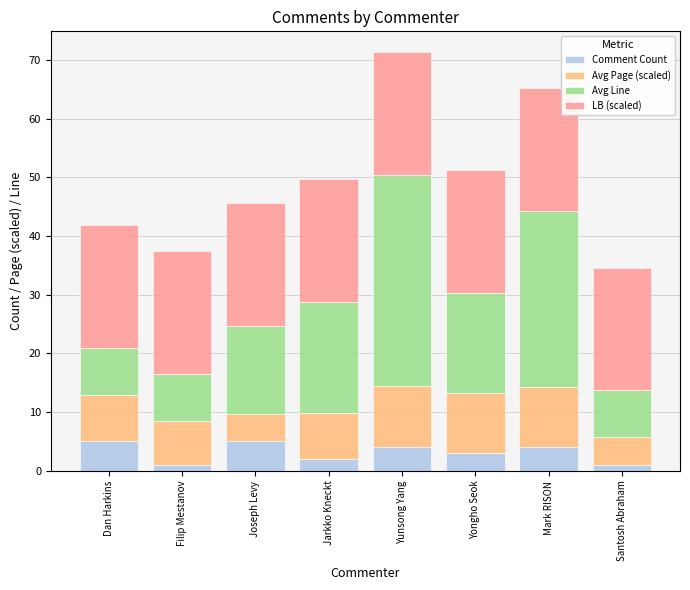

What is the maximum value for Comment Count?

5.0